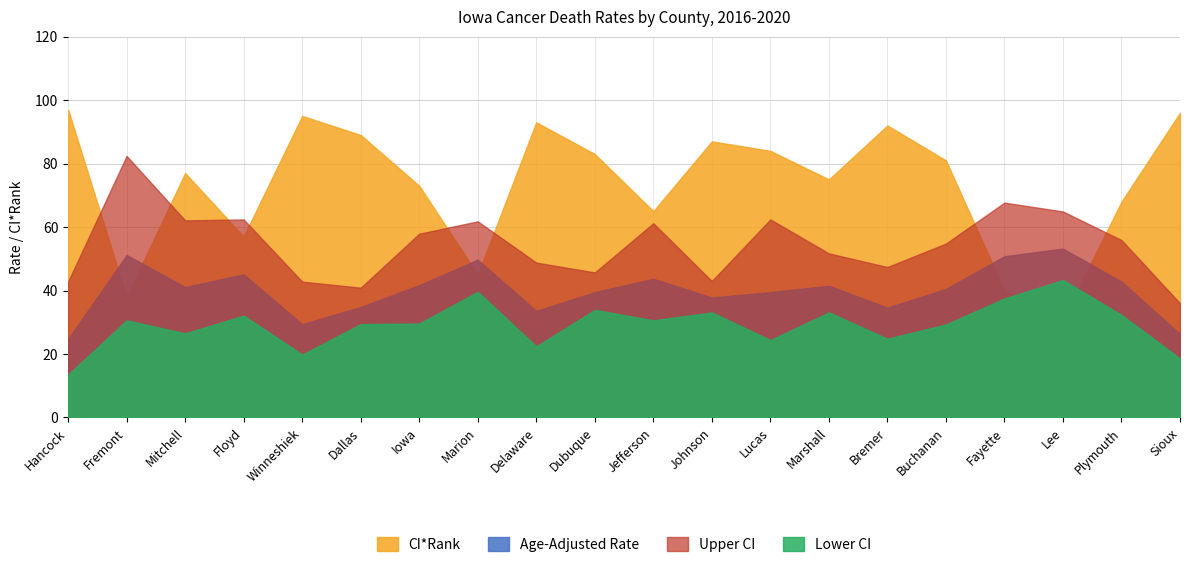

What is the value of the Age-Adjusted Rate point at the 14th from the left?

41.5